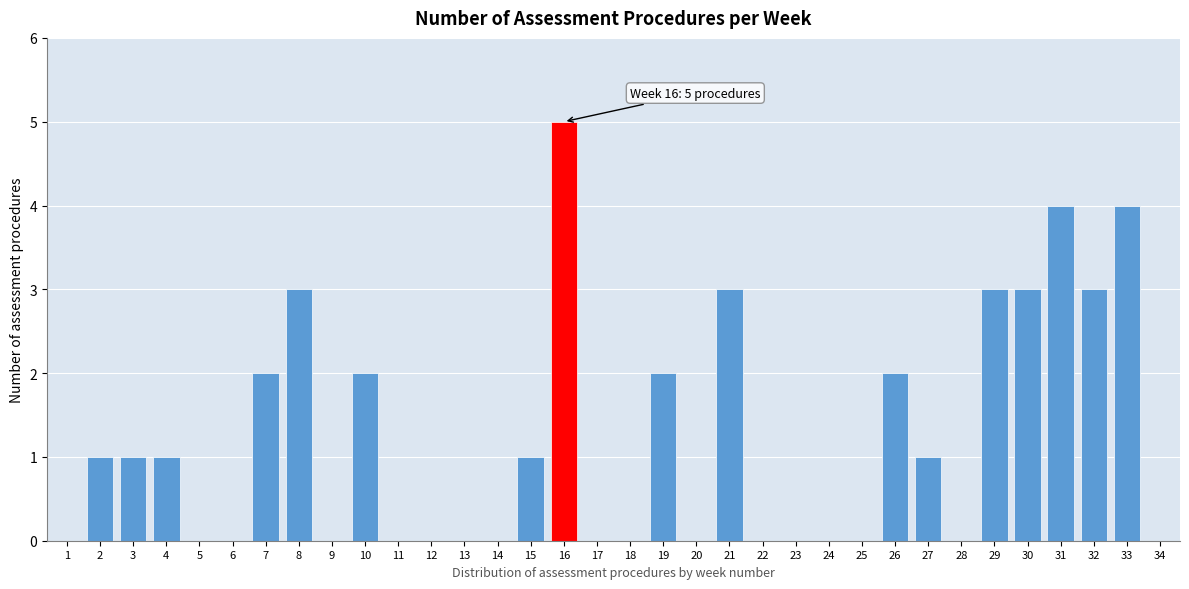

What is the ratio of the value at 31 to the value at 27?

4.0